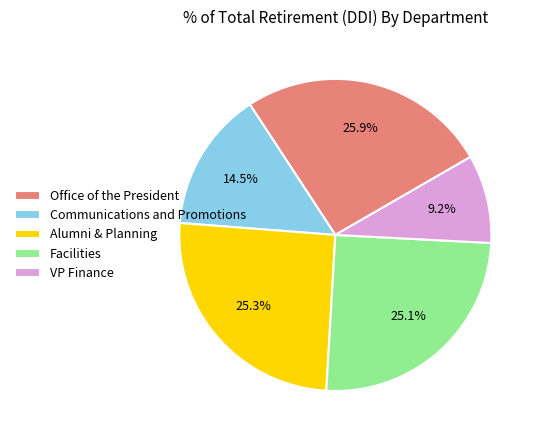

What is the smallest slice in the pie chart?

VP Finance